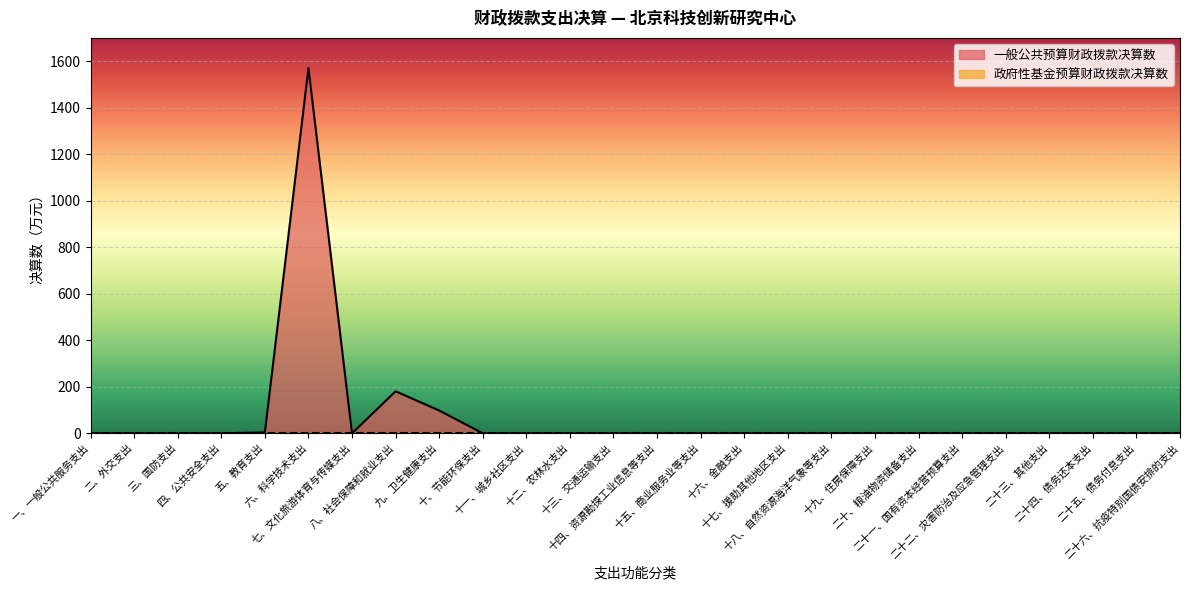

How many values exceed 0?

4